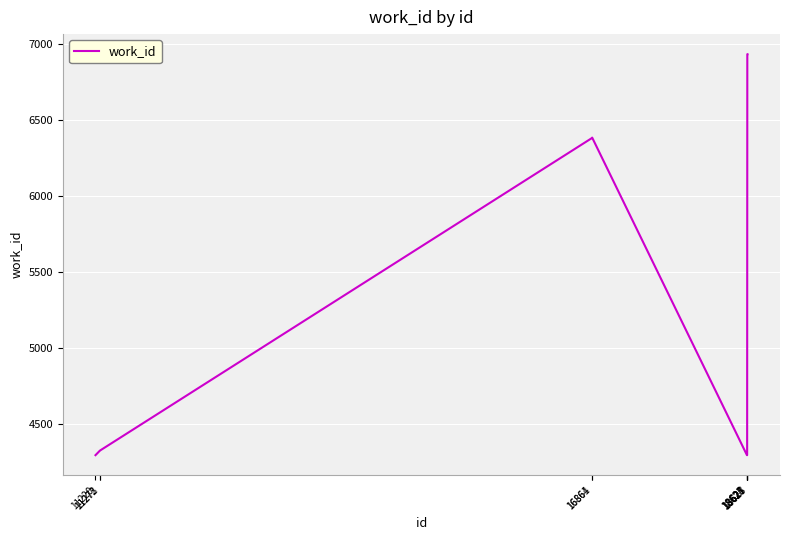

How many lines are shown in the chart?

1